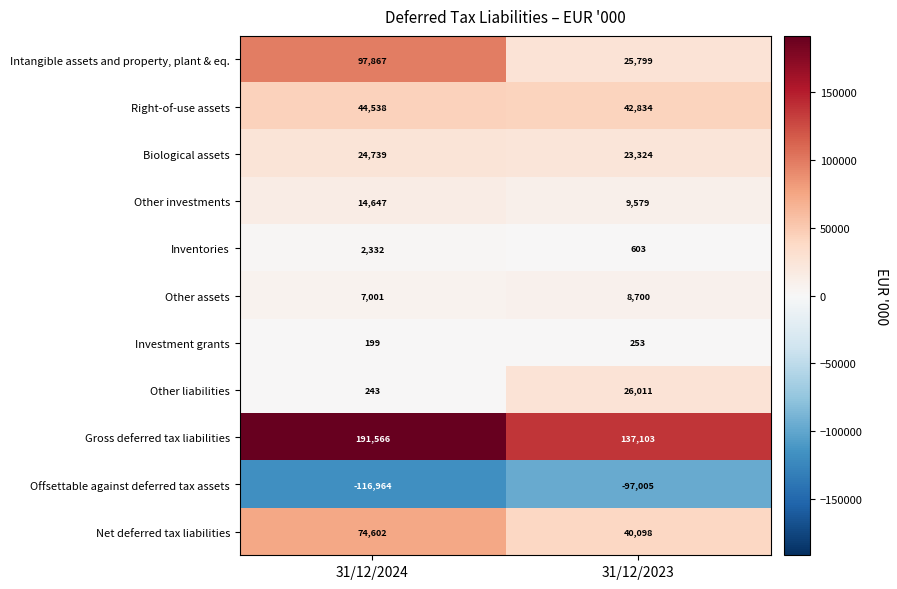

What is the difference between the maximum and minimum values in the Biological assets series?

1415